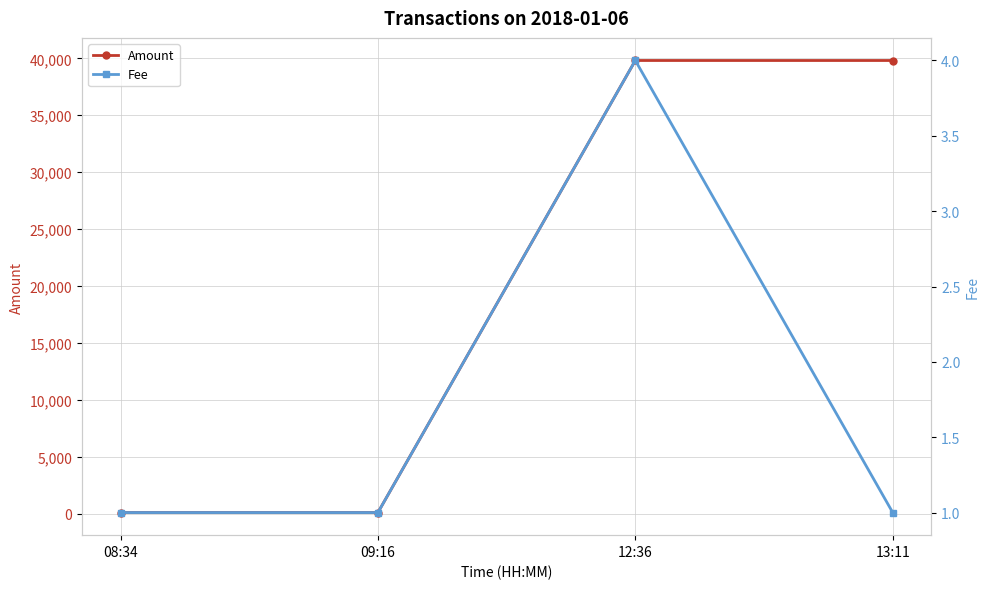

What is the maximum value shown in the chart?

39811